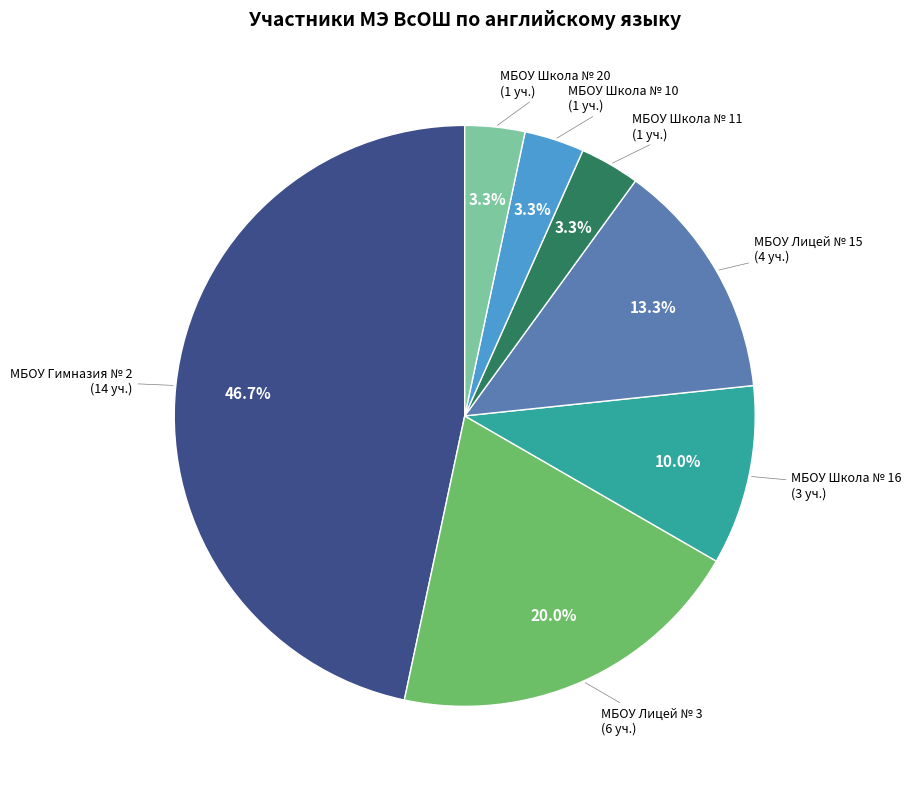

Is it true that МБОУ Лицей № 15 is 1% of the pie?

False